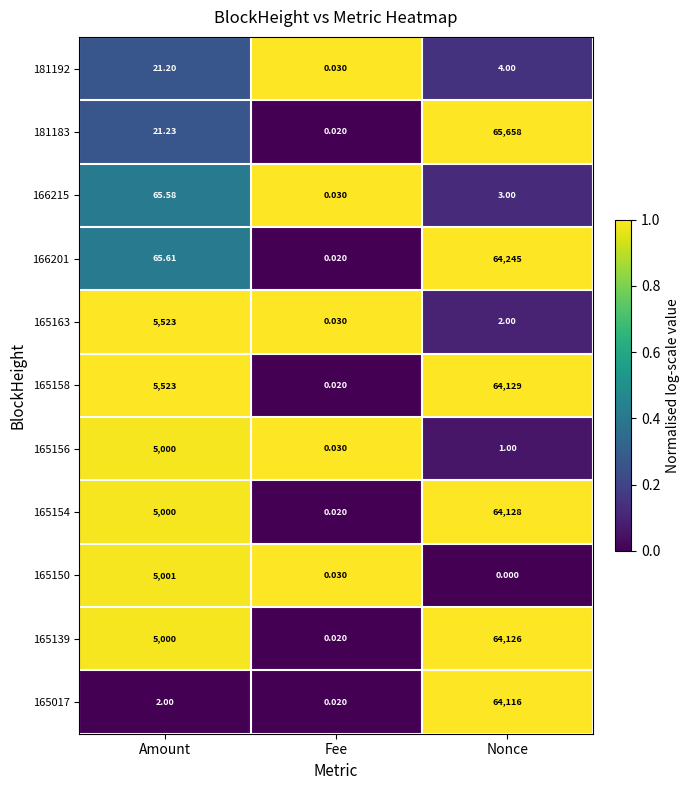

At which category is the sum across all series the highest?

Nonce